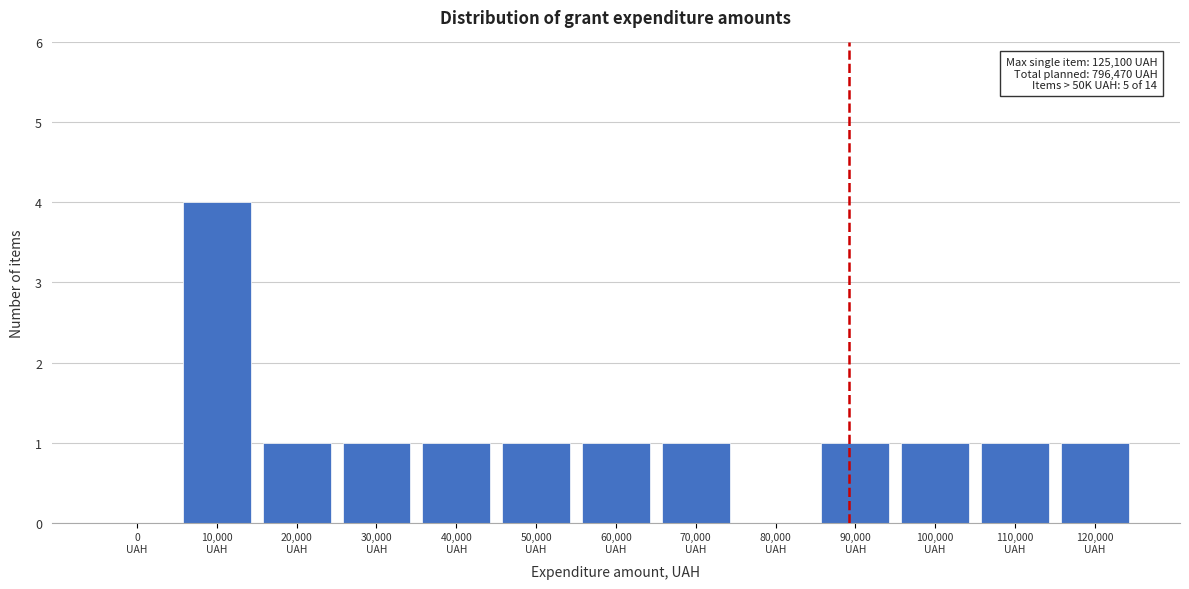

What is the sum of all values?

14